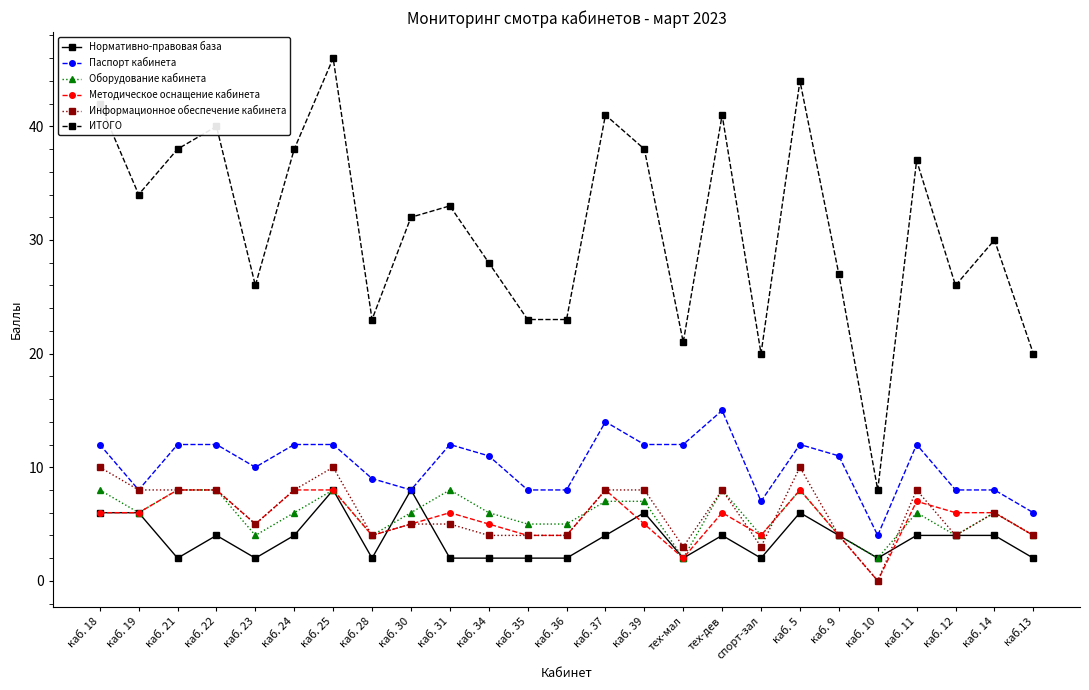

True or false: ИТОГО and Нормативно-правовая база cross at least once.

False